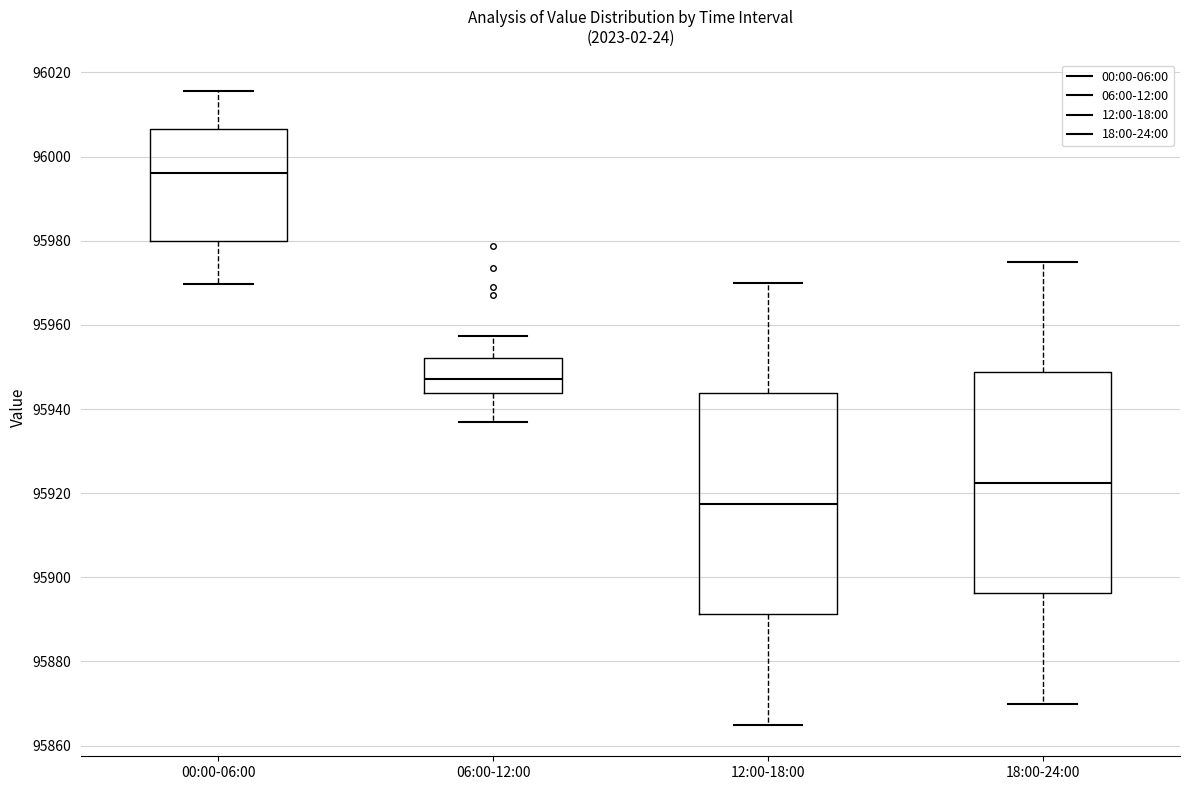

Reading left to right, read every box against the y-axis: the position of its median line, the range the box covers, and the ends of its whiskers. The values are not printed on the chart, so give them approximately, as read against the axis.

00:00-06:00: median 95996, box 95980 to 96006, whiskers 95970 to 96016
06:00-12:00: median 95948, box 95944 to 95952, whiskers 95938 to 95958
12:00-18:00: median 95918, box 95892 to 95944, whiskers 95866 to 95970
18:00-24:00: median 95922, box 95896 to 95948, whiskers 95870 to 95976